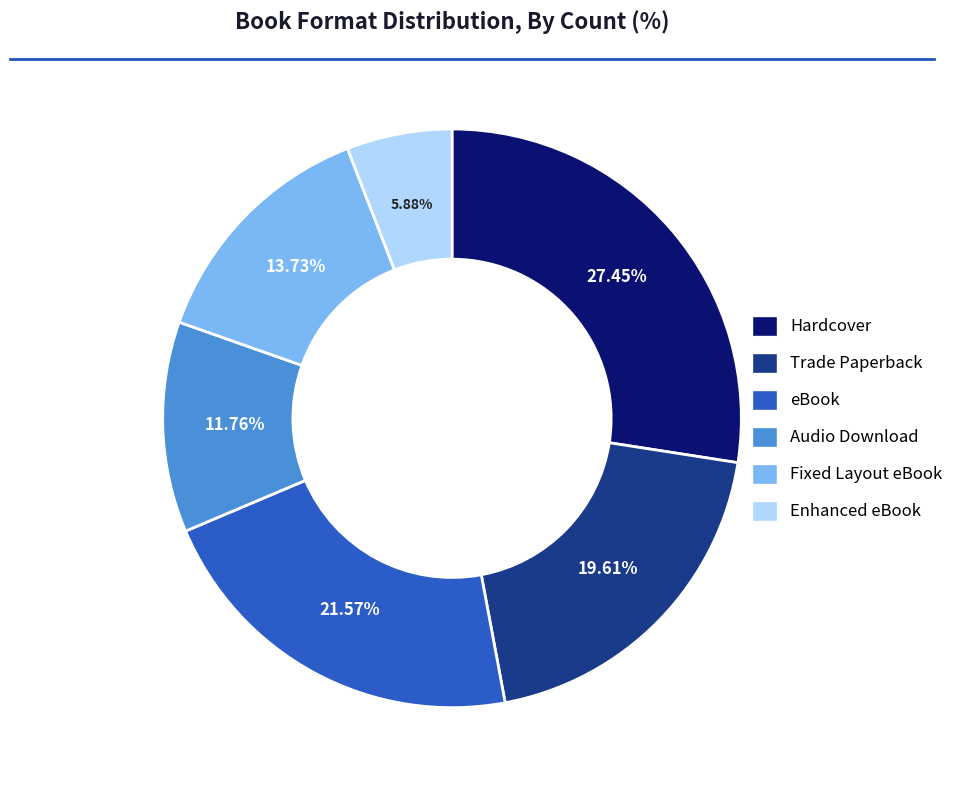

Does Enhanced eBook represent more than half of the total?

No